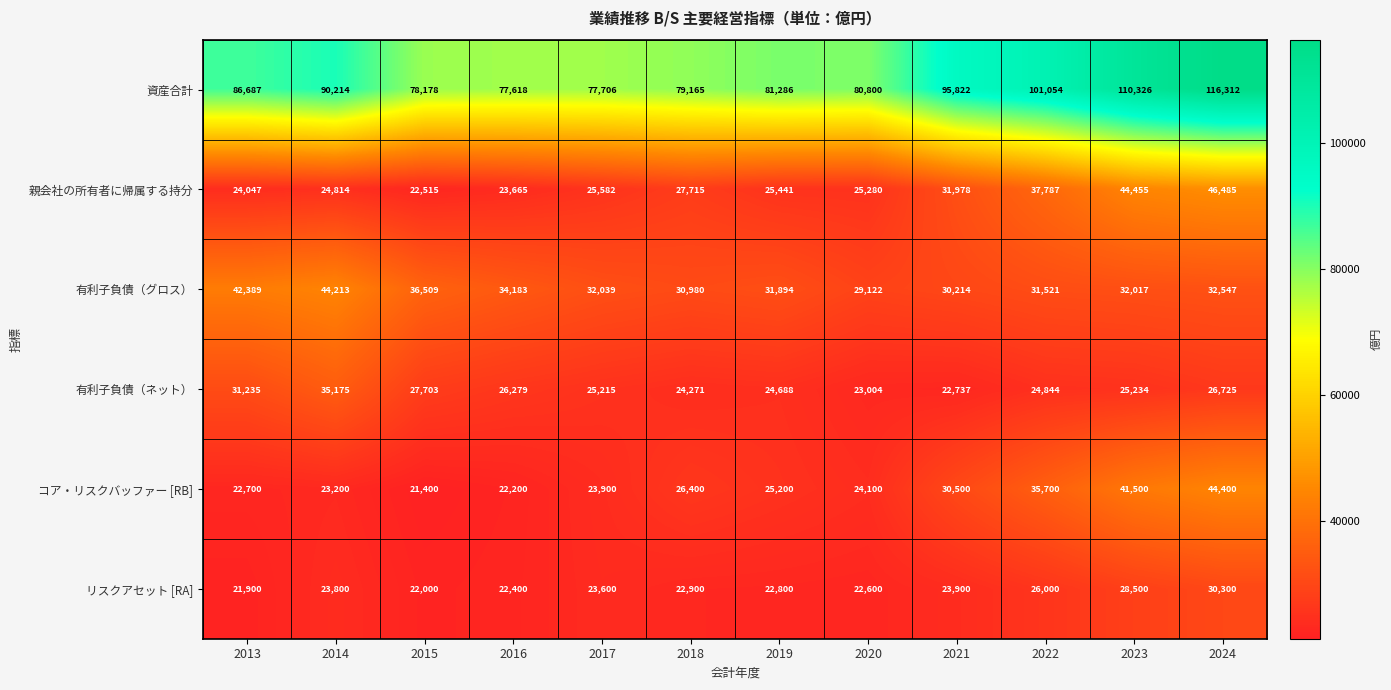

List the labels in order of リスクアセット [RA] value, smallest first.

2013, 2015, 2016, 2020, 2019, 2018, 2017, 2014, 2021, 2022, 2023, 2024